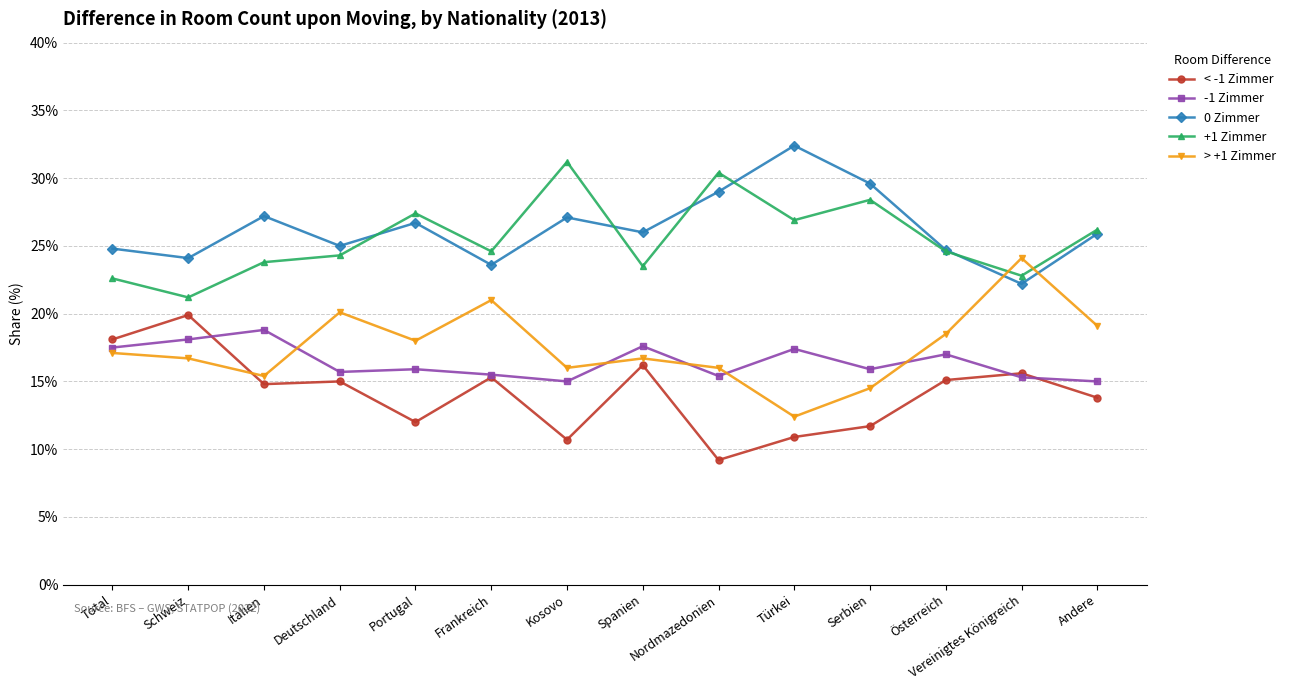

What position from the right is Deutschland?

11